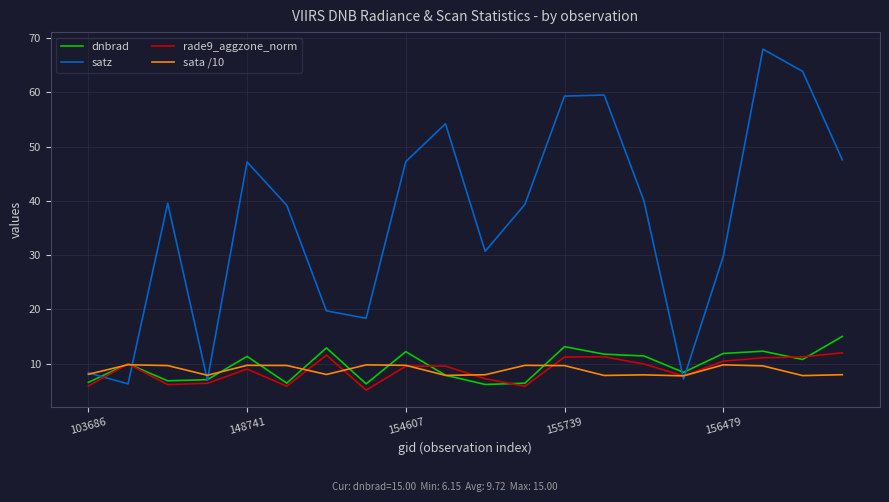

Which series has the widest spread of values?

satz